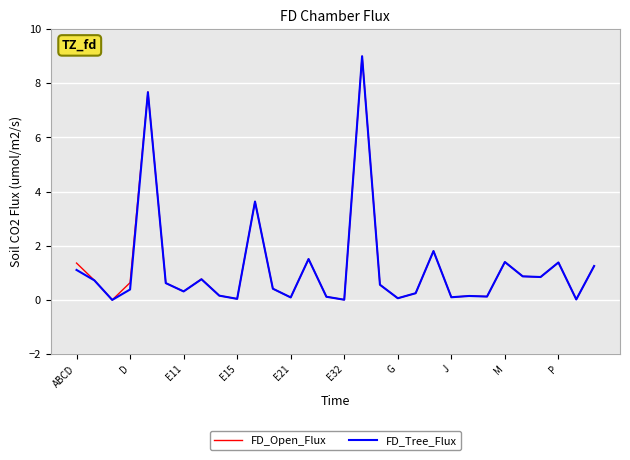

What is the greatest value displayed?

9.0